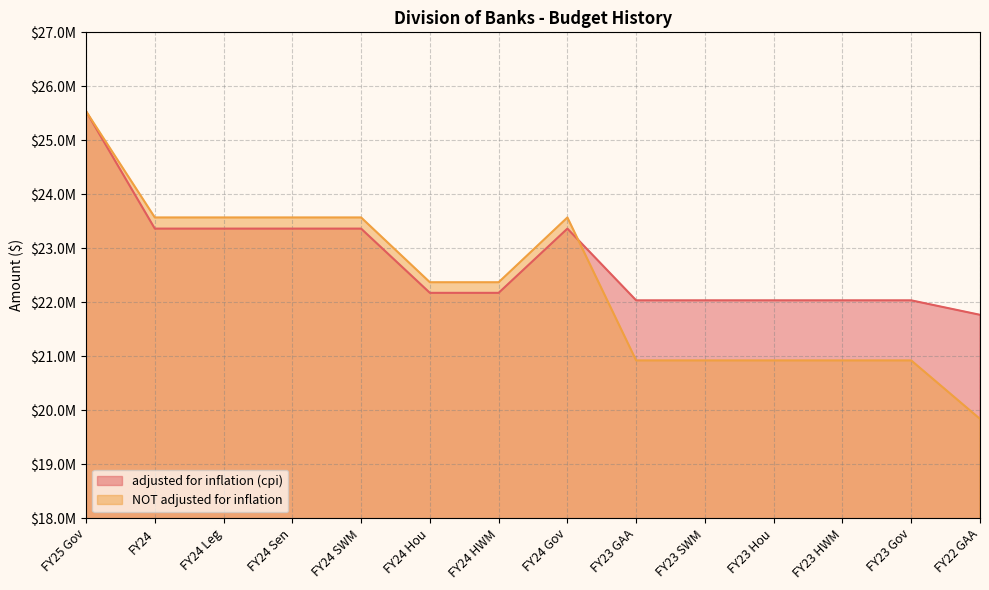

Is it true that NOT adjusted for inflation equals 5353339 at FY24 Sen?

False